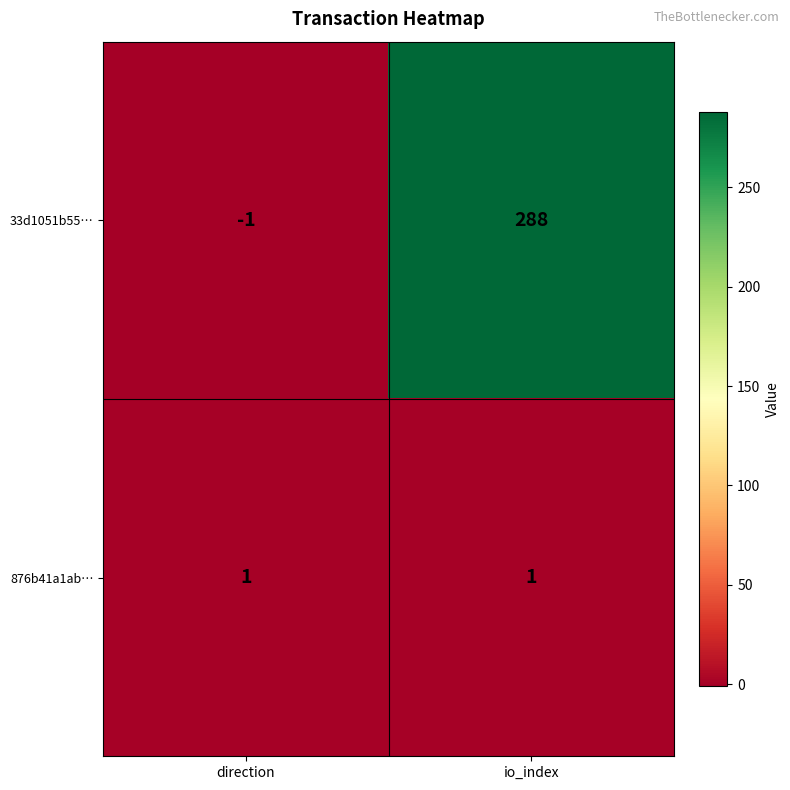

Is it true that 876b41a1ab… equals 0 at io_index?

False